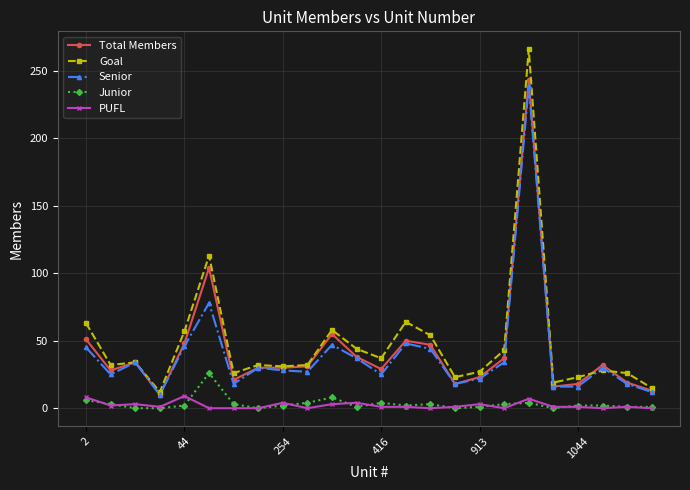

True or false: Goal has more than 0 interior local peaks.

True